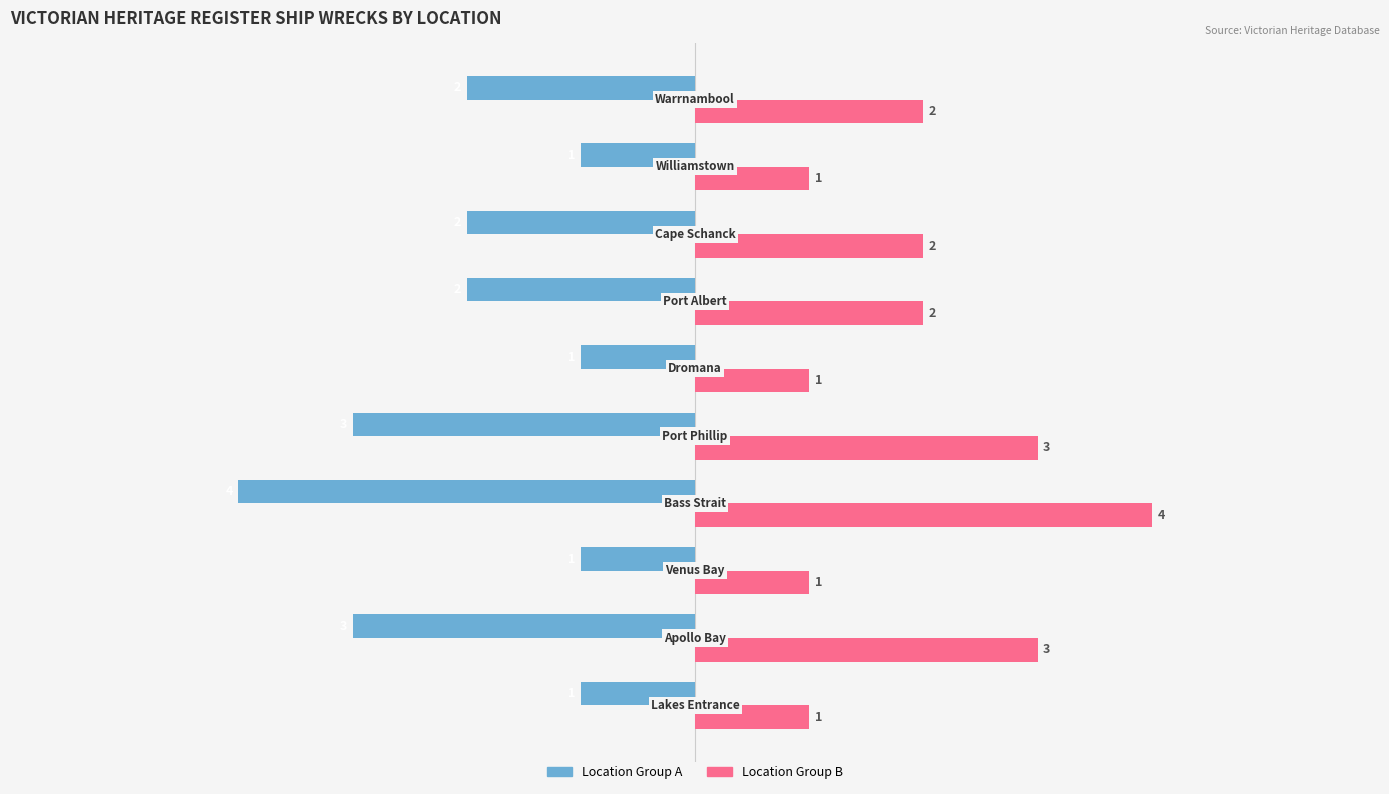

What is the maximum value shown in the chart?

4